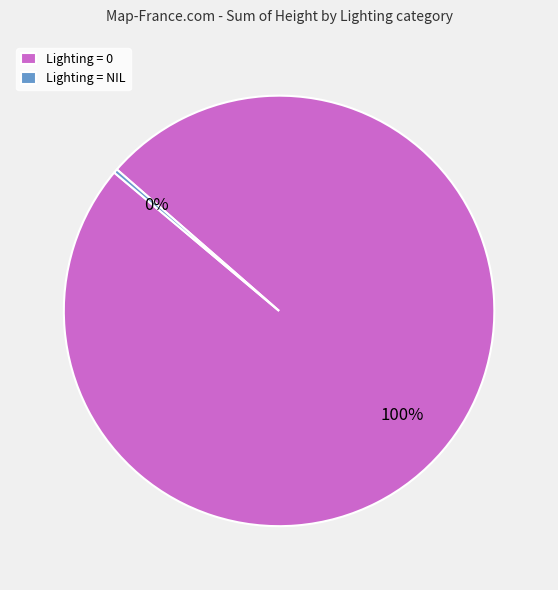

To the nearest percent, what percentage of the pie is Lighting = 0?

100%